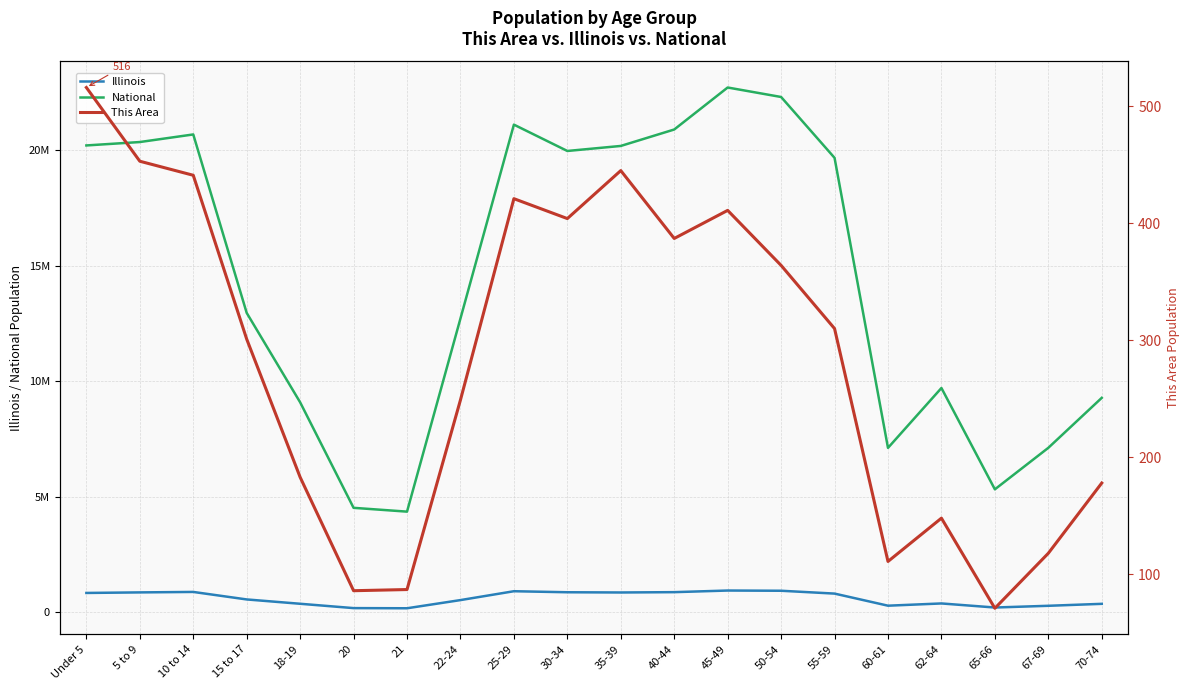

List the labels in order of Illinois value, largest first.

45-49, 50-54, 25-29, 10 to 14, 40-44, 30-34, 5 to 9, 35-39, Under 5, 55-59, 15 to 17, 22-24, 62-64, 18-19, 70-74, 60-61, 67-69, 65-66, 20, 21